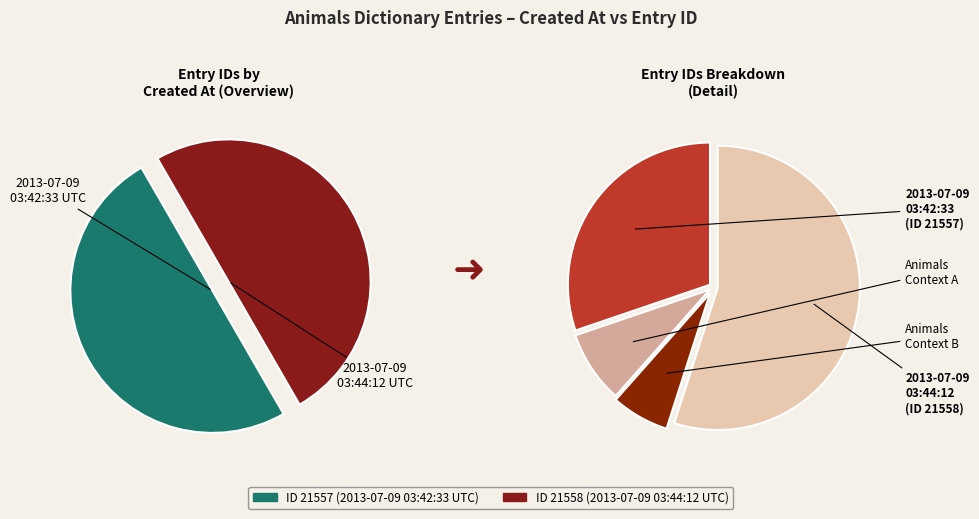

Which category has the biggest portion of the pie?

2013-07-09 03:44:12 UTC